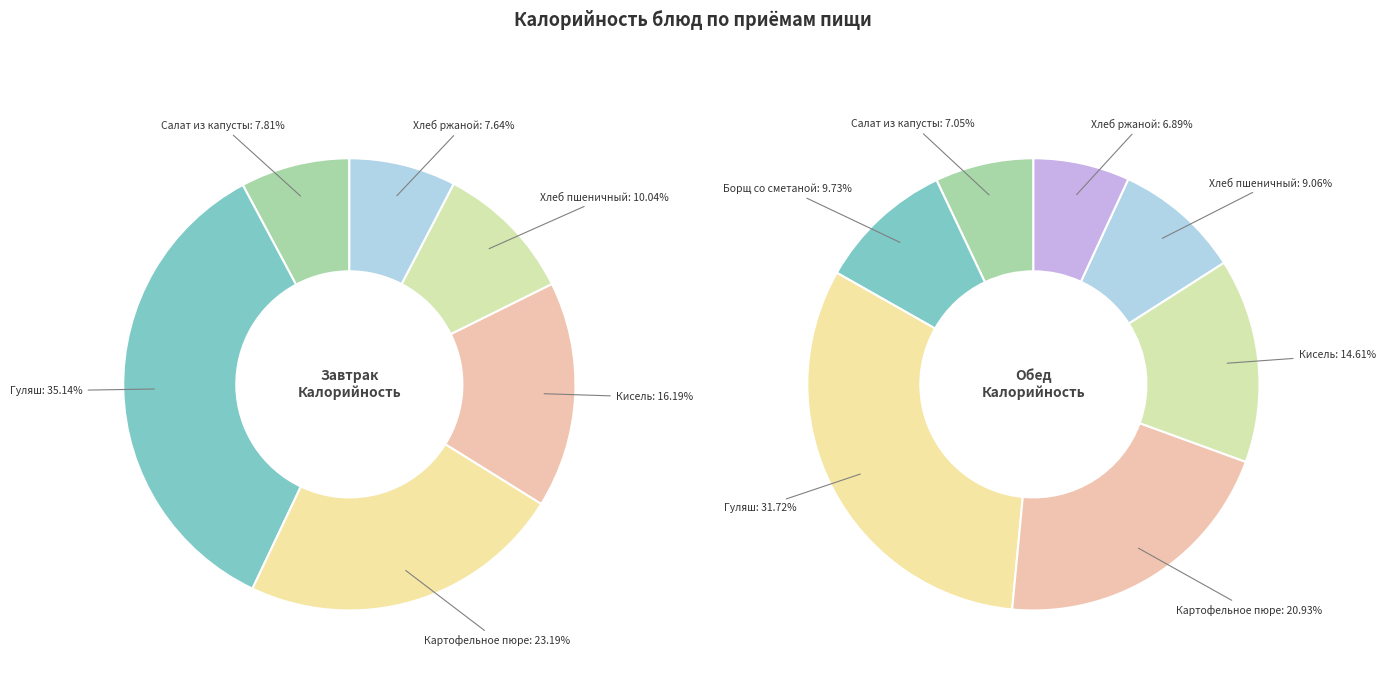

Which slice is the smallest?

Завтрак: Хлеб ржаной